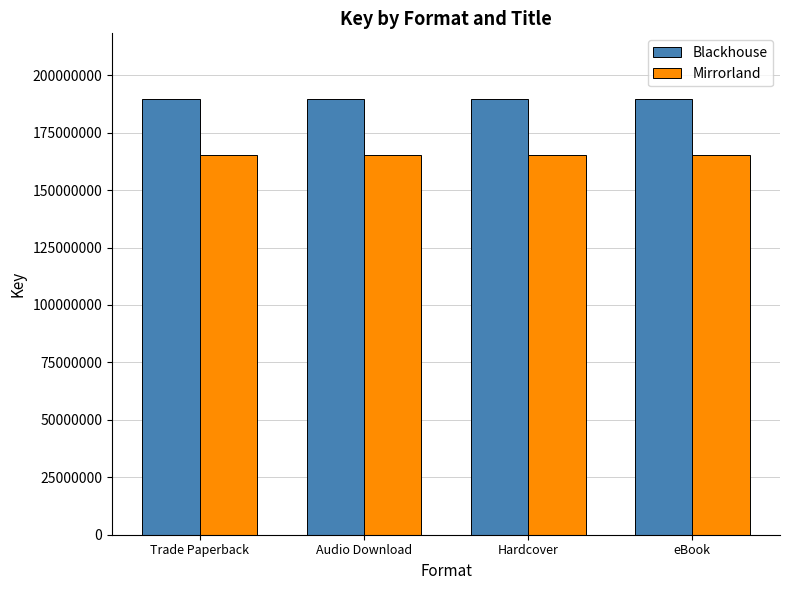

Reading left to right, transcribe all the data shown in this chart.

Blackhouse: Trade Paperback=189750700	Audio Download=189750700	Hardcover=189750700	eBook=189750700
Mirrorland: Trade Paperback=165144202	Audio Download=165144202	Hardcover=165144202	eBook=165144202